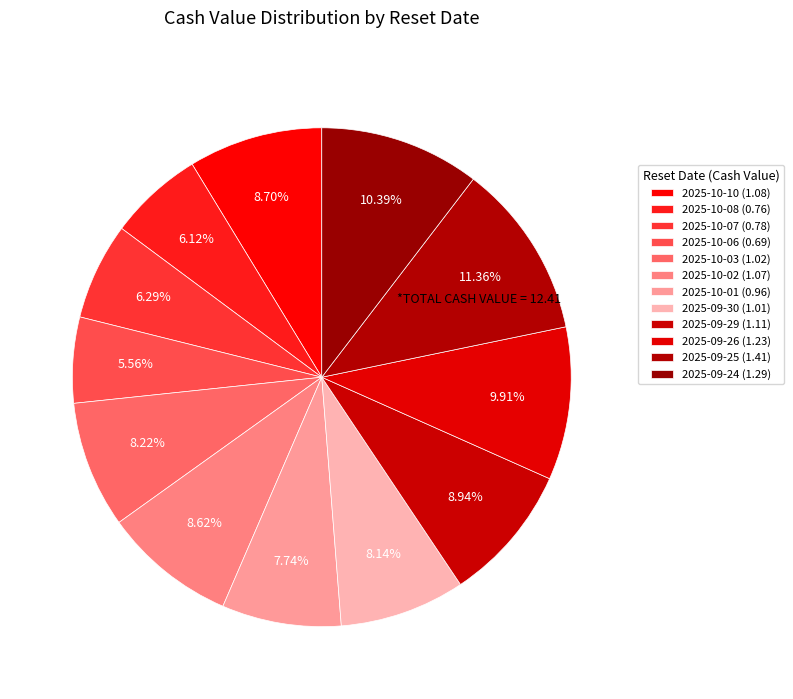

What is the smallest slice in the pie chart?

2025-10-06